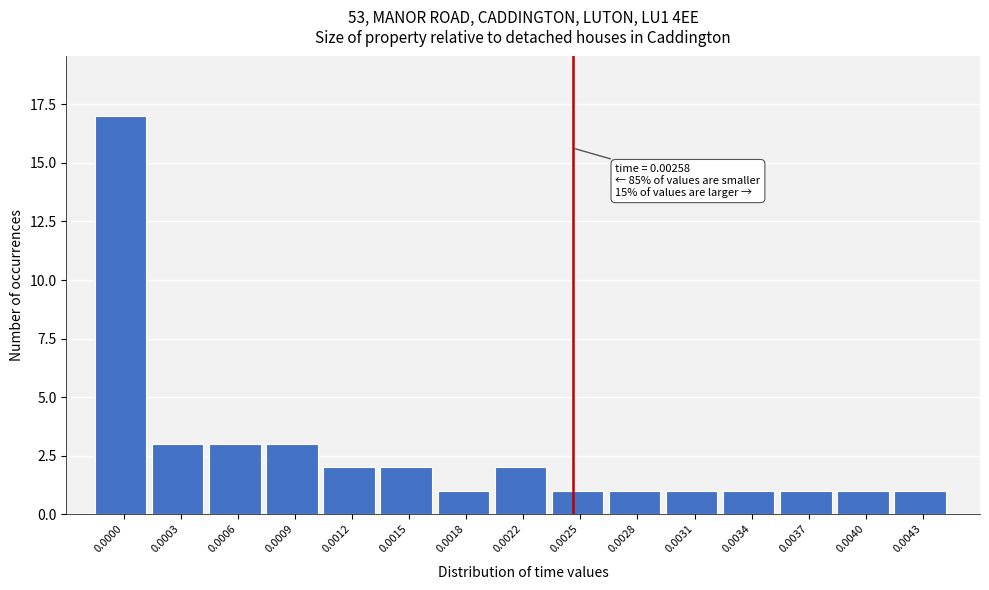

Reading left to right, extract all data points from this chart.

0.0000=17	0.0003=3	0.0006=3	0.0009=3	0.0012=2	0.0015=2	0.0018=1	0.0022=2	0.0025=1	0.0028=1	0.0031=1	0.0034=1	0.0037=1	0.0040=1	0.0043=1